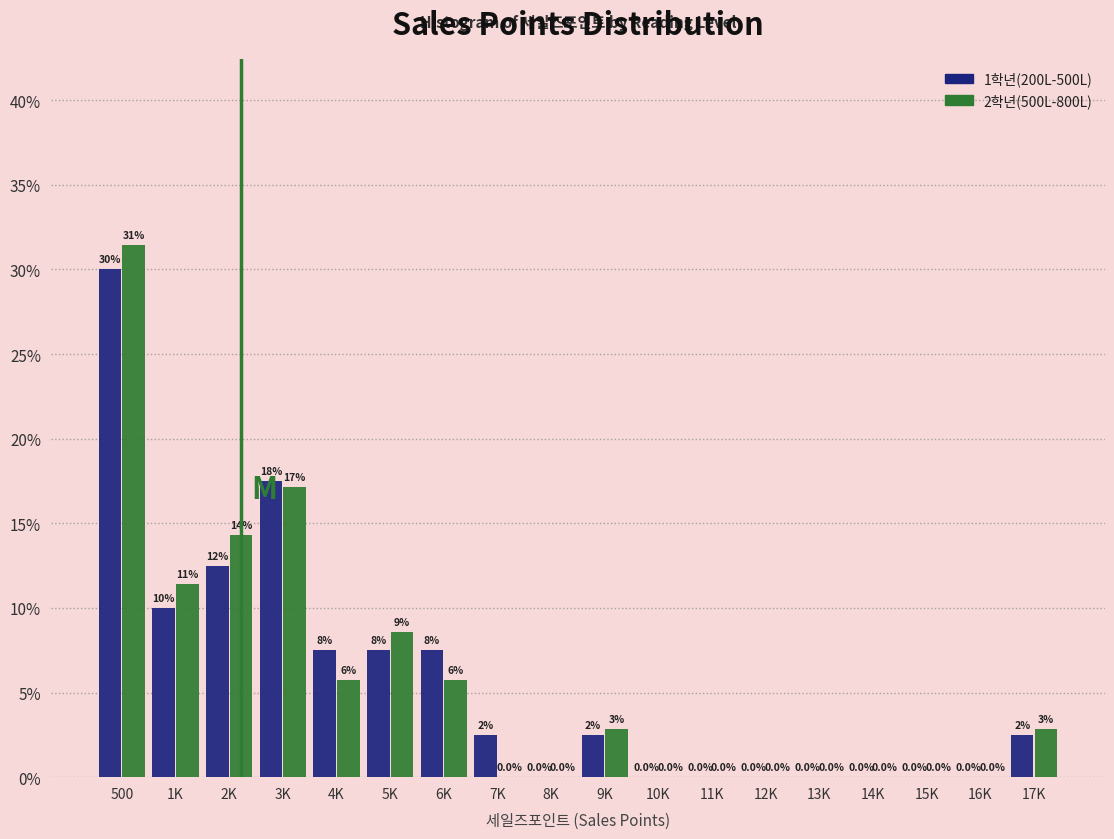

What is the maximum value for 2학년(500L-800L)?

31.4